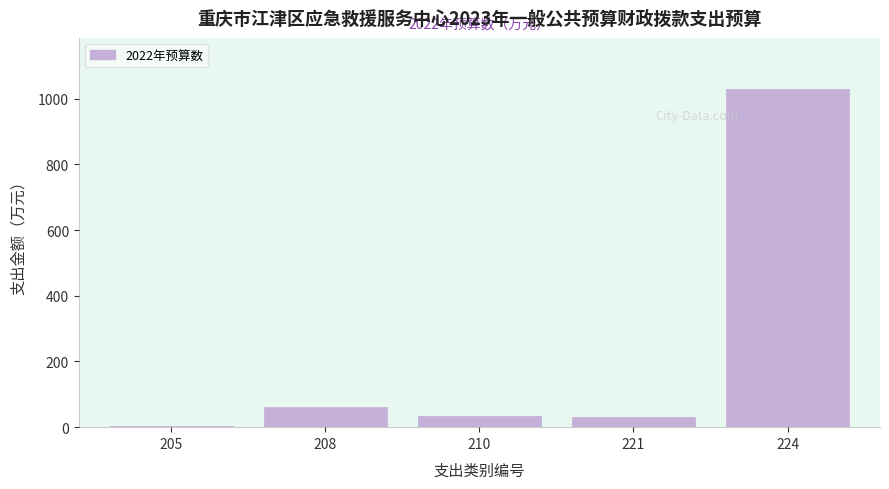

Reading left to right, list all the values displayed in this chart.

3.7	62.4	34.5	29.5	1030.4